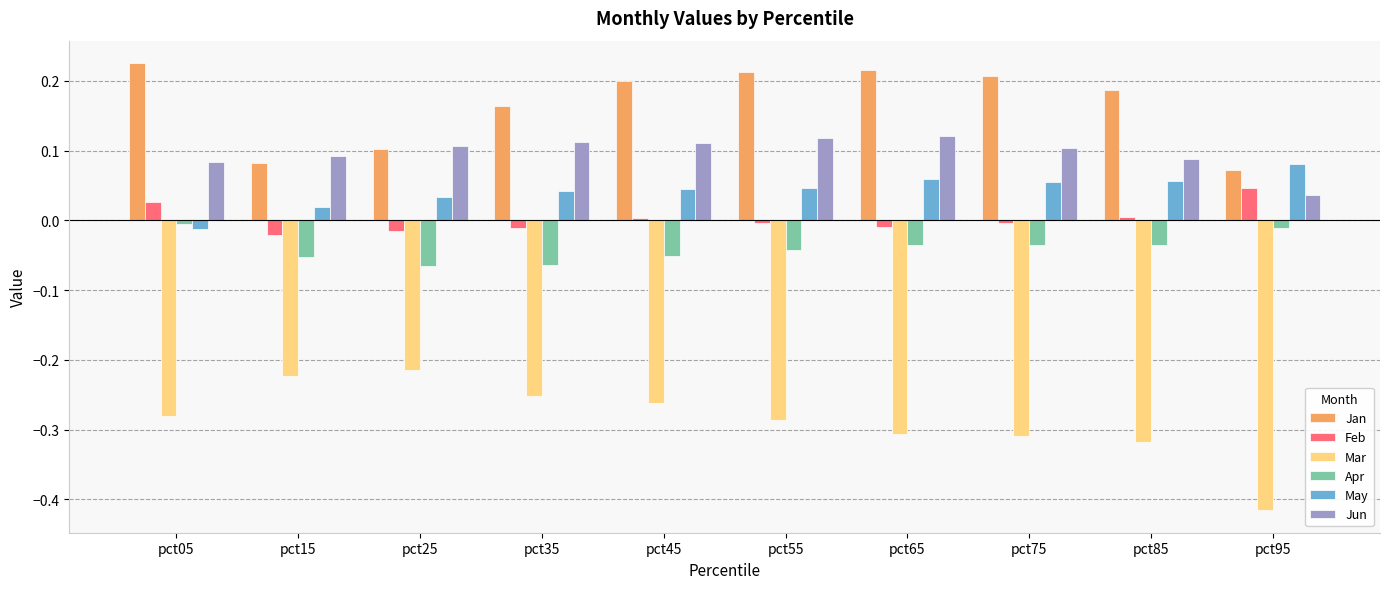

How many bars are there in each group?

6